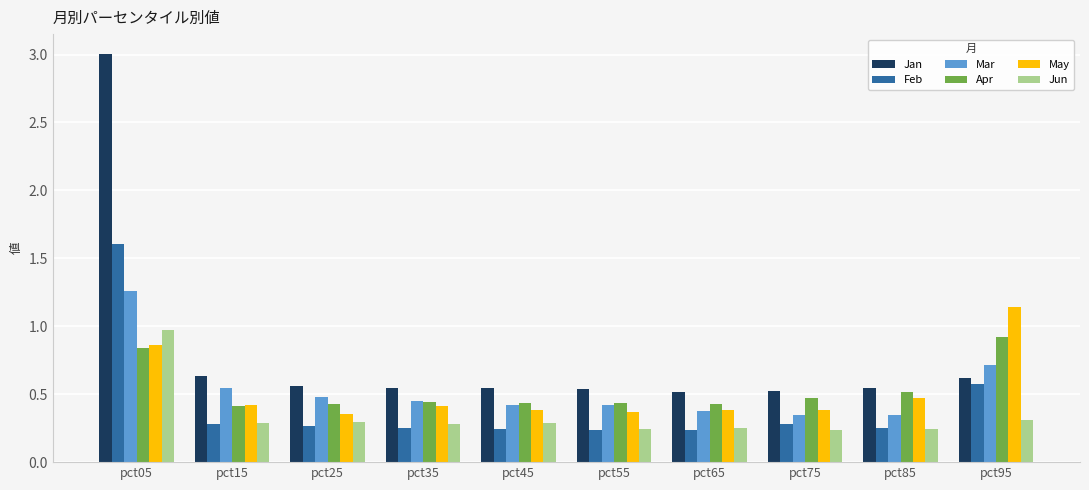

The value of Apr at pct65 is 0.4. True or false?

True